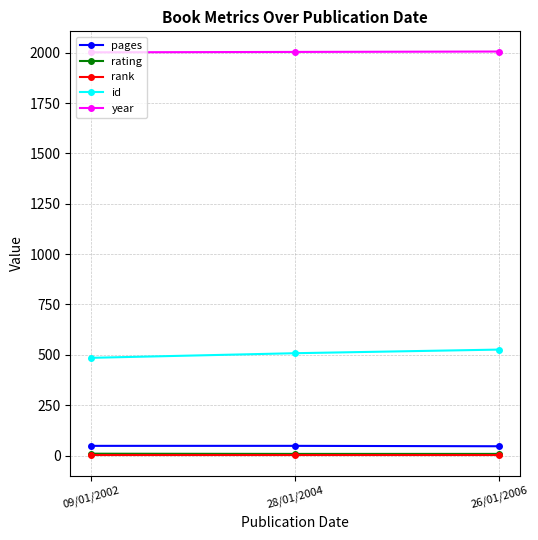

What is the label of the 3rd point from the left?

26/01/2006